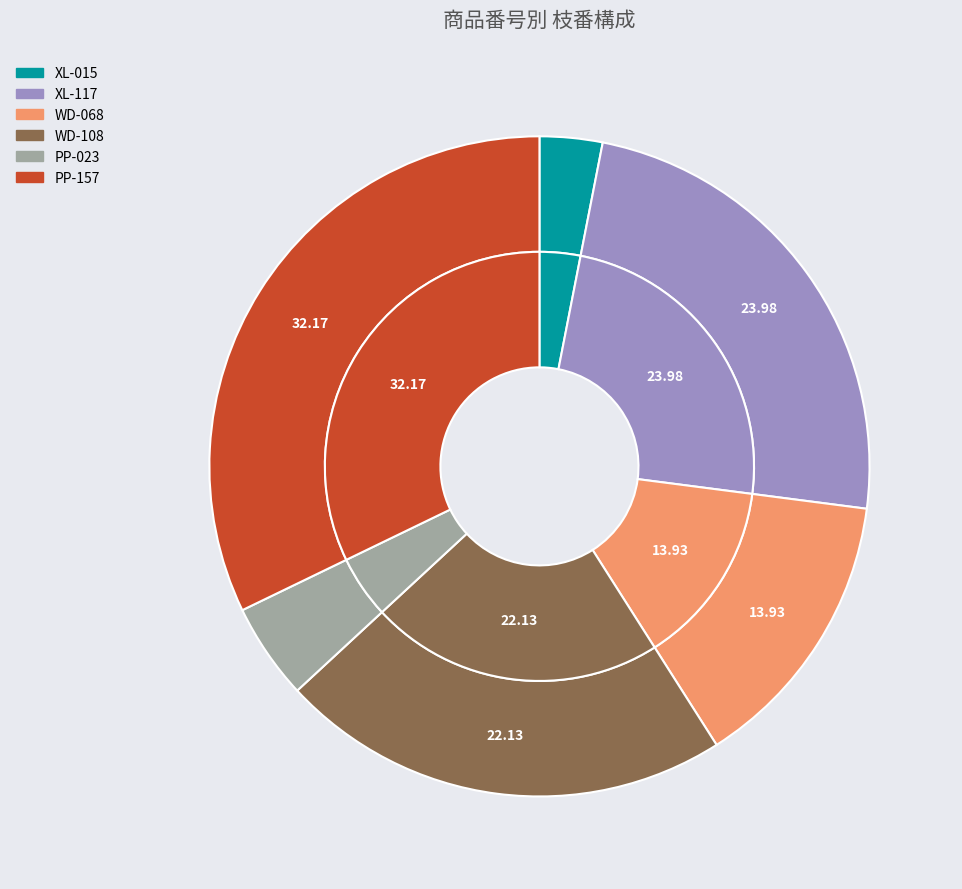

To the nearest percent, what is the combined percentage of XL-015 and WD-068?

17%